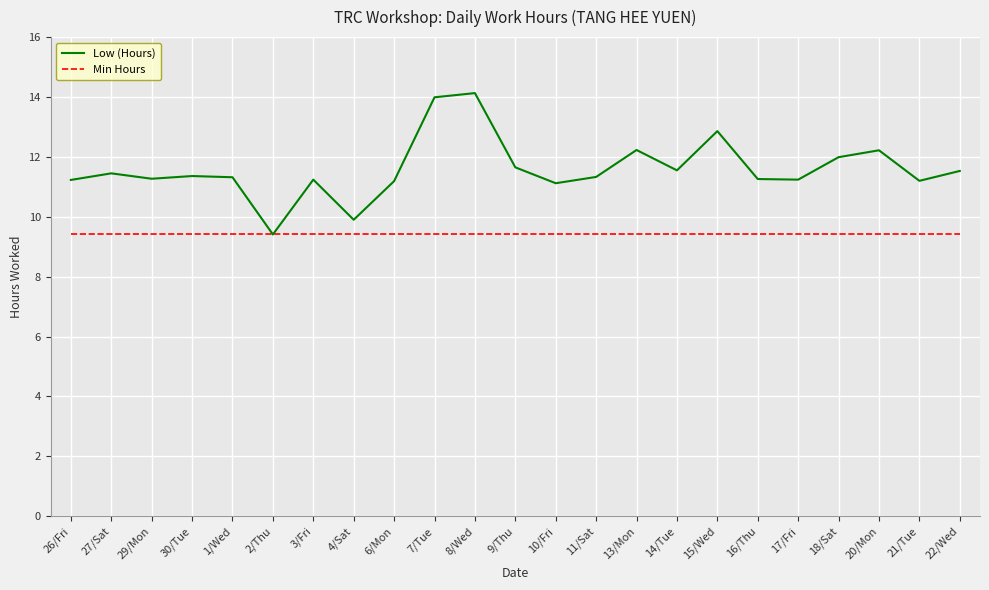

What is the spread (max minus min) of values at 17/Fri?

1.8